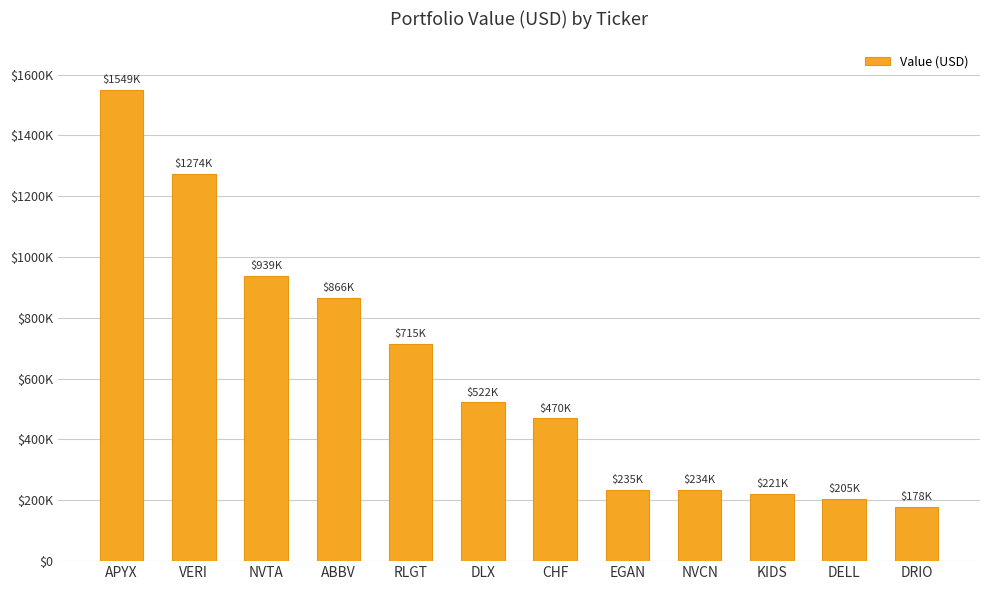

What is the change in value from DLX to KIDS?

-301000